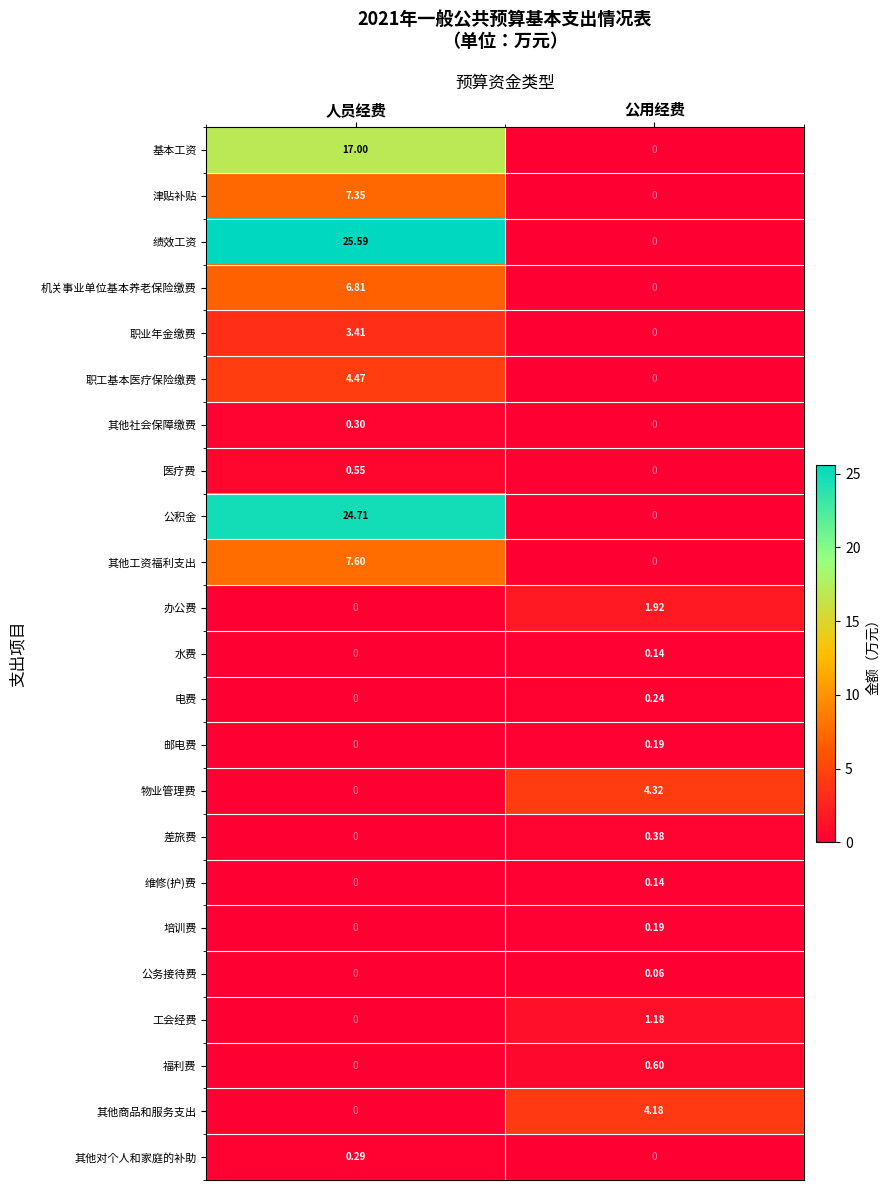

List the labels in order of 其他商品和服务支出 value, smallest first.

人员经费, 公用经费